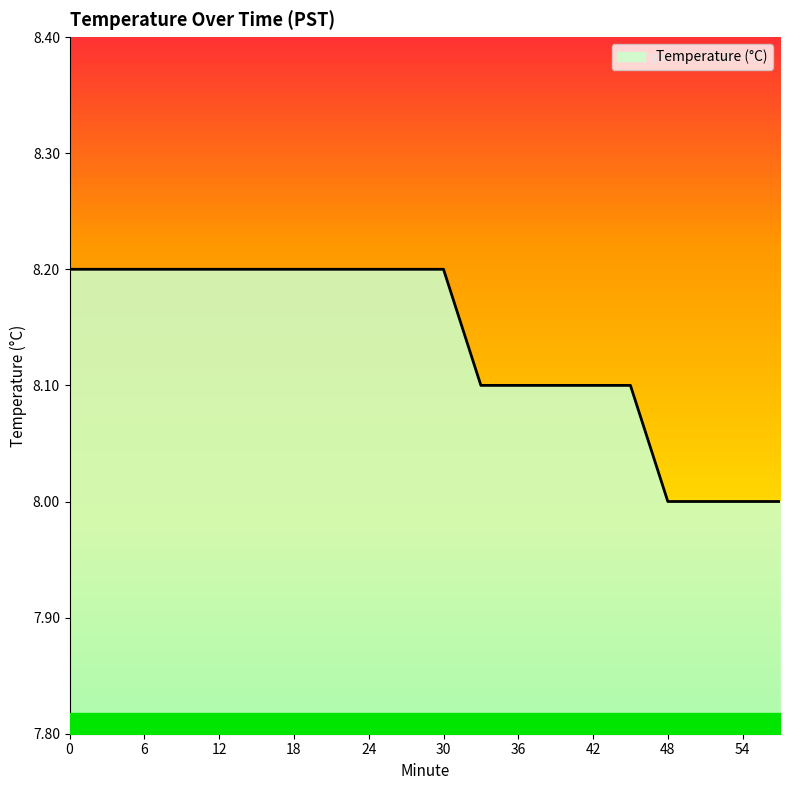

What is the maximum value shown in the chart?

8.2